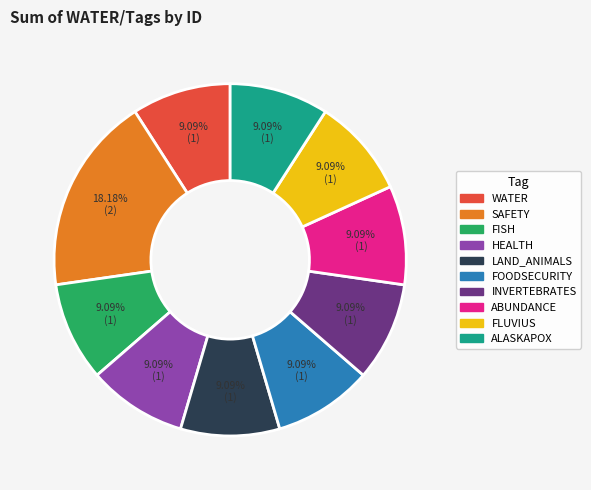

What is the ratio of the value at FLUVIUS to the value at INVERTEBRATES?

1.0